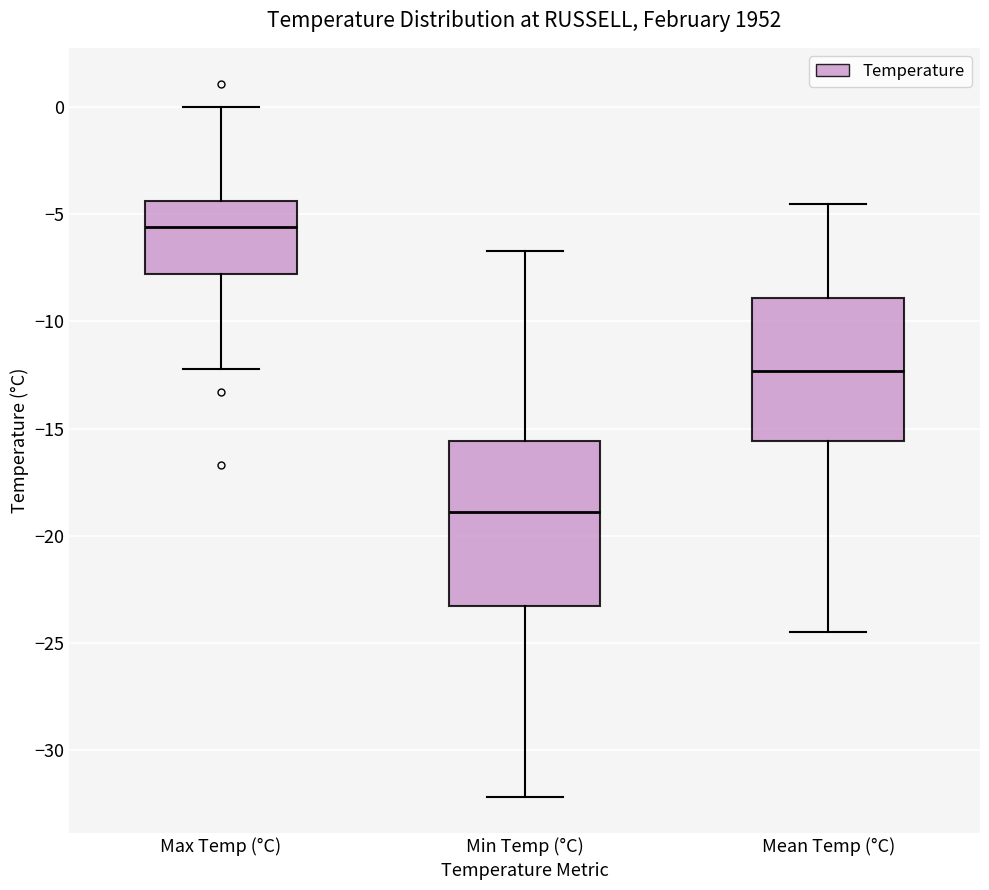

Which box's median line is the lowest?

Min Temp (°C)